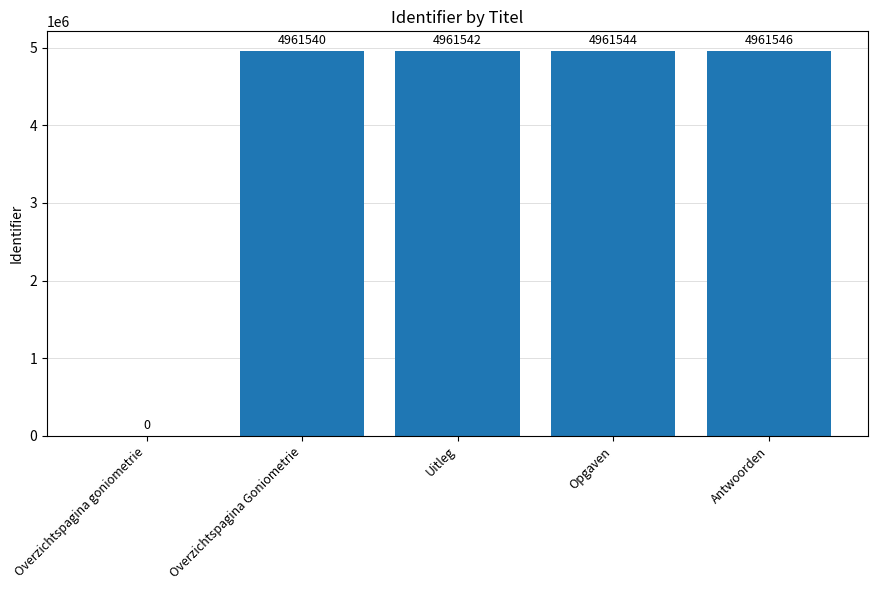

Where is the data nearest to the value 2480773?

Overzichtspagina Goniometrie